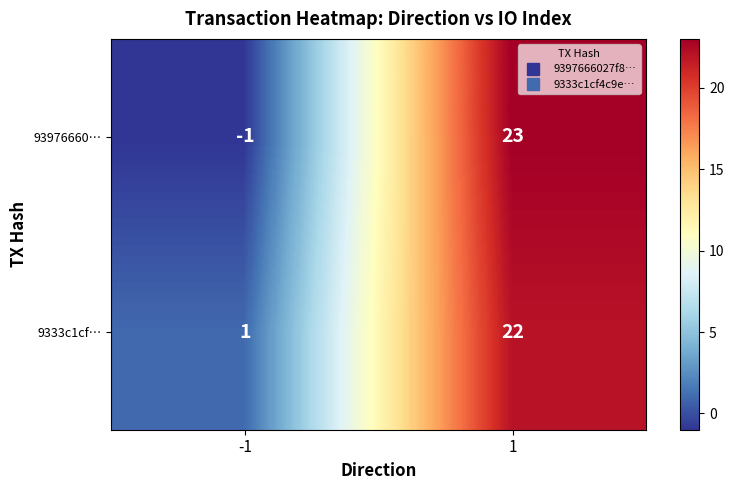

The value of 9333c1cf… at 1 is 22. True or false?

True